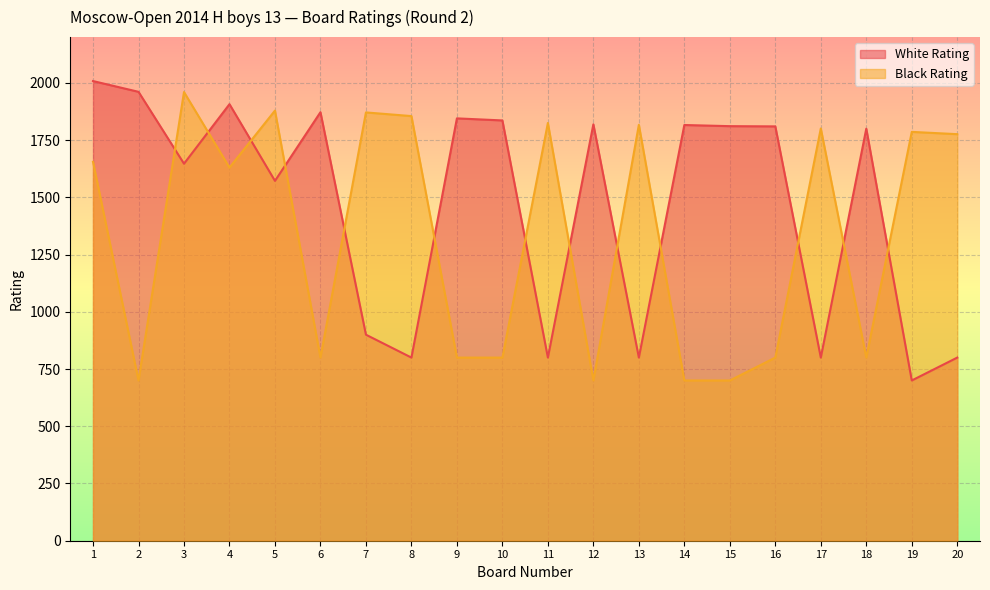

What is the sum of the Black Rating values at 17 and 20?

3577